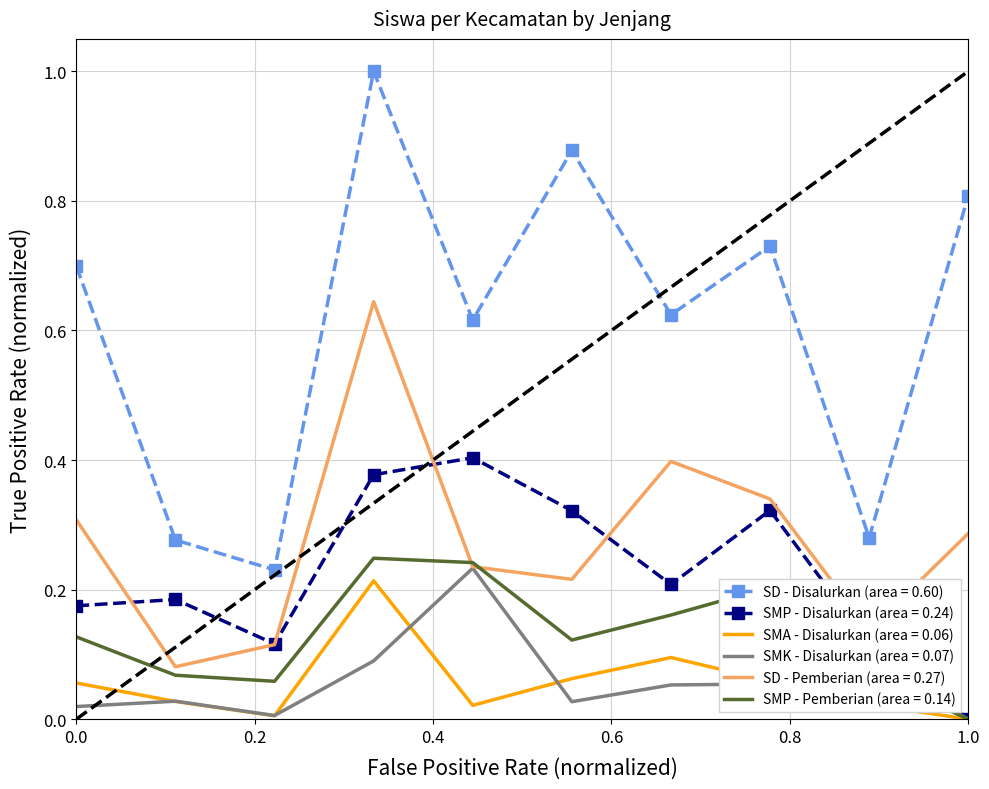

True or false: SMA - Disalurkan (area = 0.06) and SD - Pemberian (area = 0.27) intersect in this chart.

False